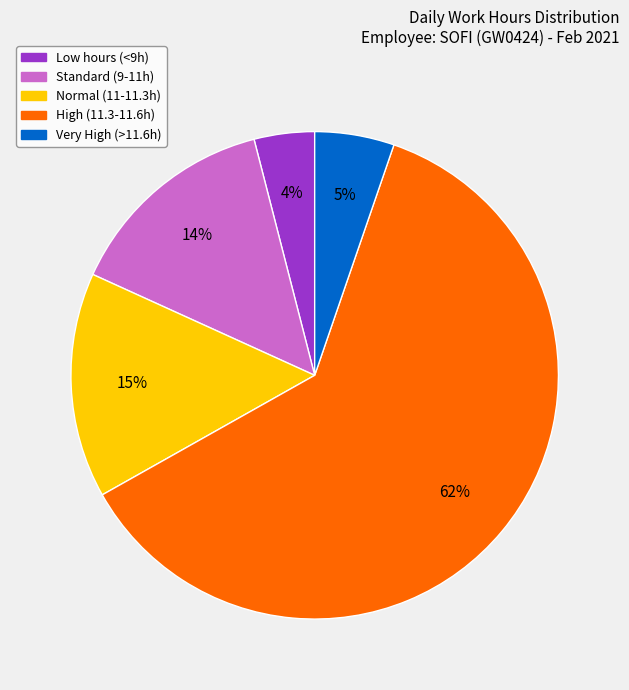

To the nearest percent, what percentage of the pie is High (11.3-11.6h)?

62%